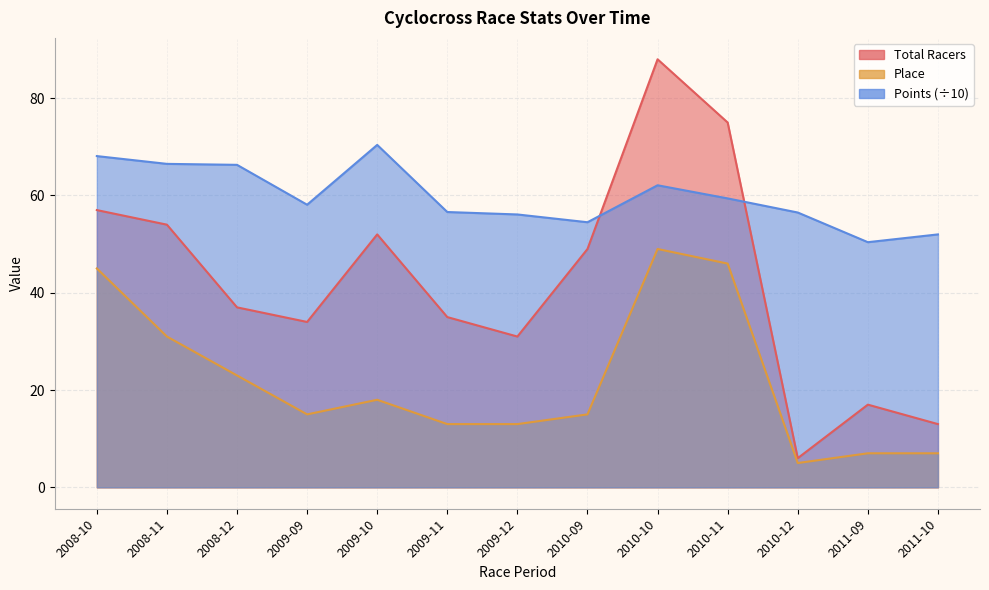

How many interior local valleys does the Place series have?

2